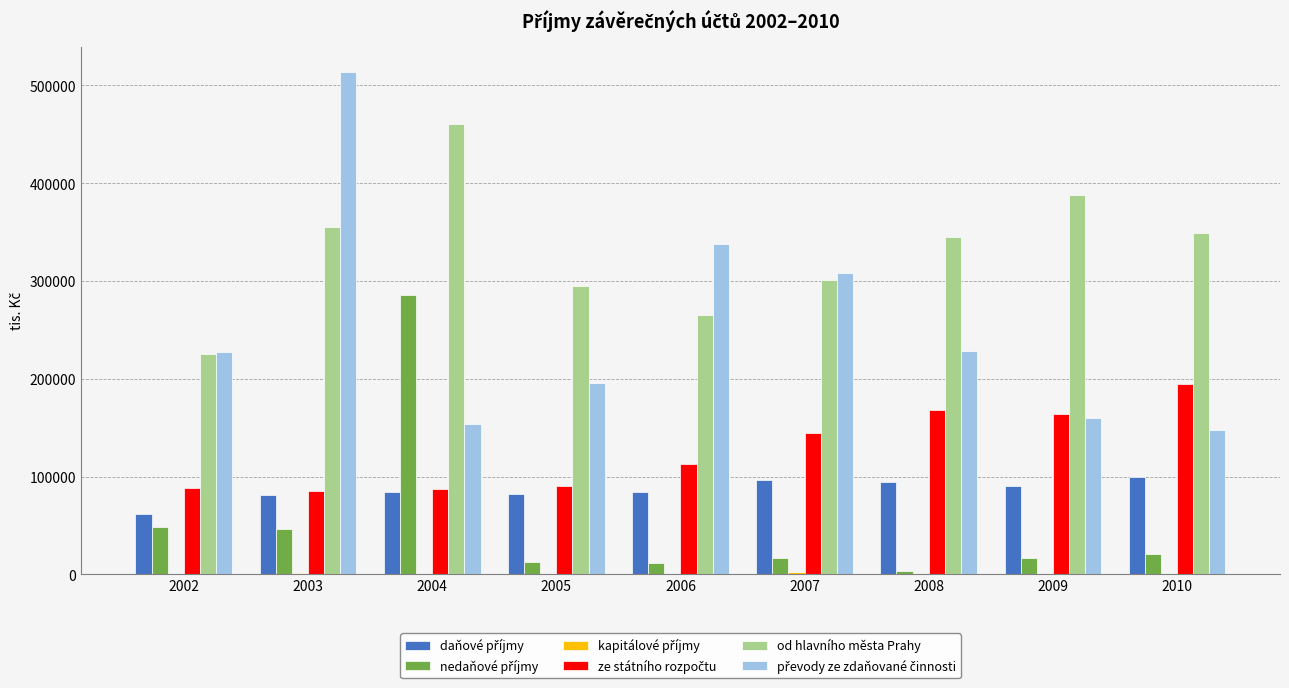

How many data points does each series have?

9